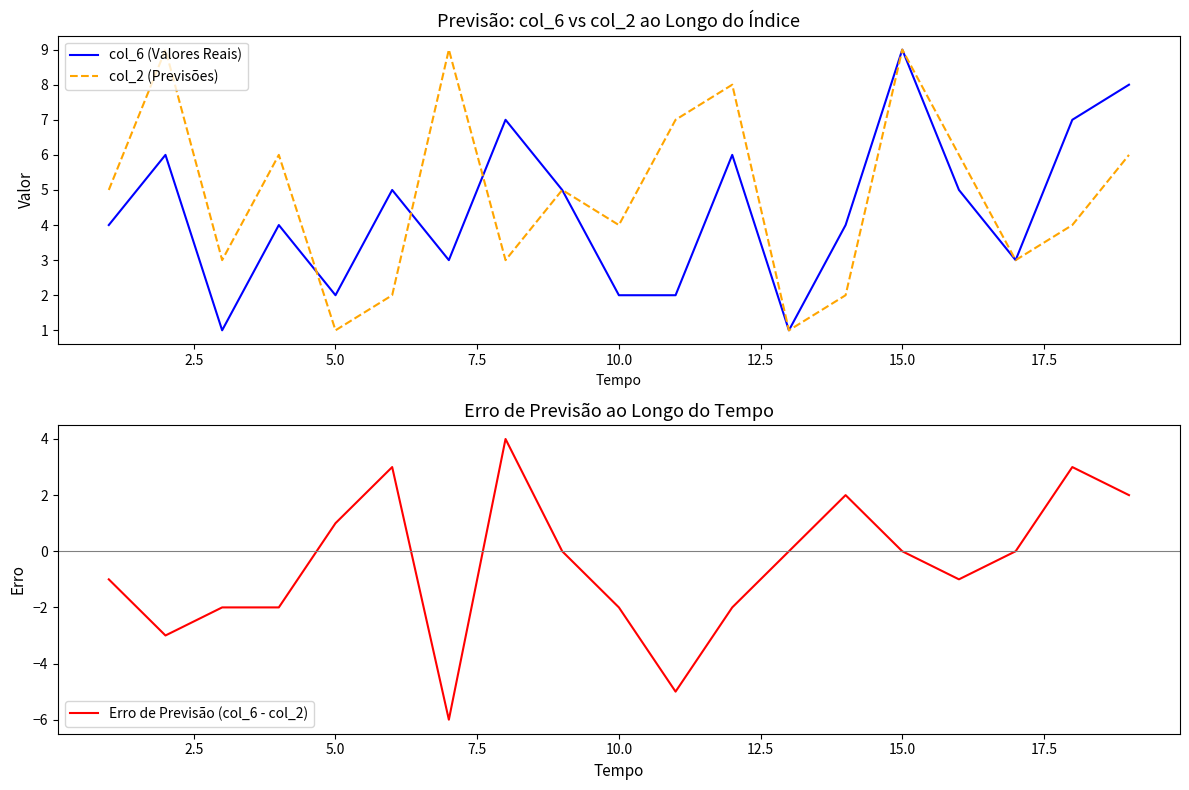

The col_6 (Valores Reais) series shows 2 at 5.0. True or false?

True